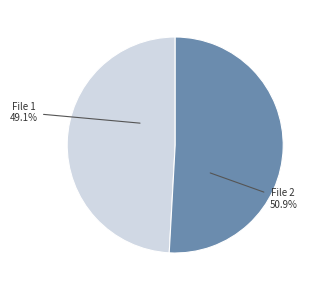

Rank the categories by value from lowest to highest.

File 1, File 2